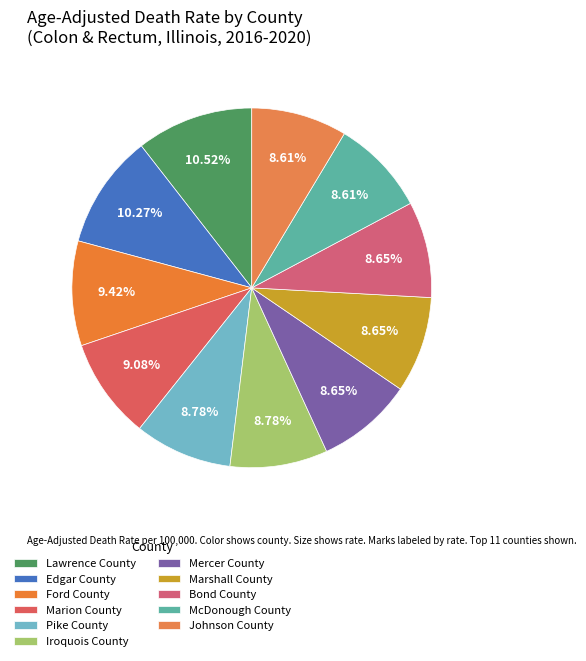

Is it true that Mercer County is 9% of the pie?

True